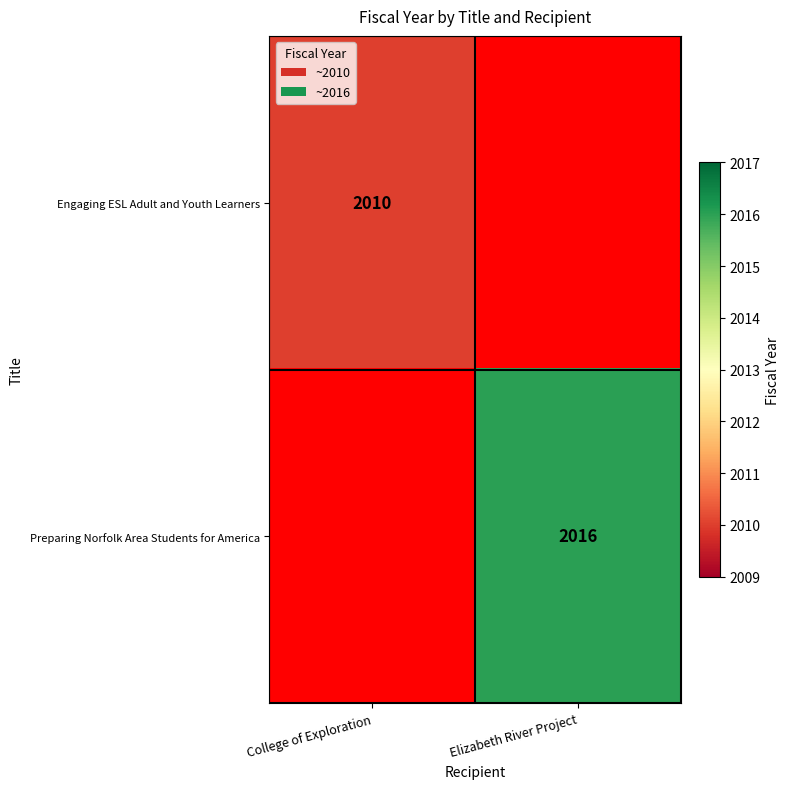

What is the maximum value shown in the chart?

2016.0